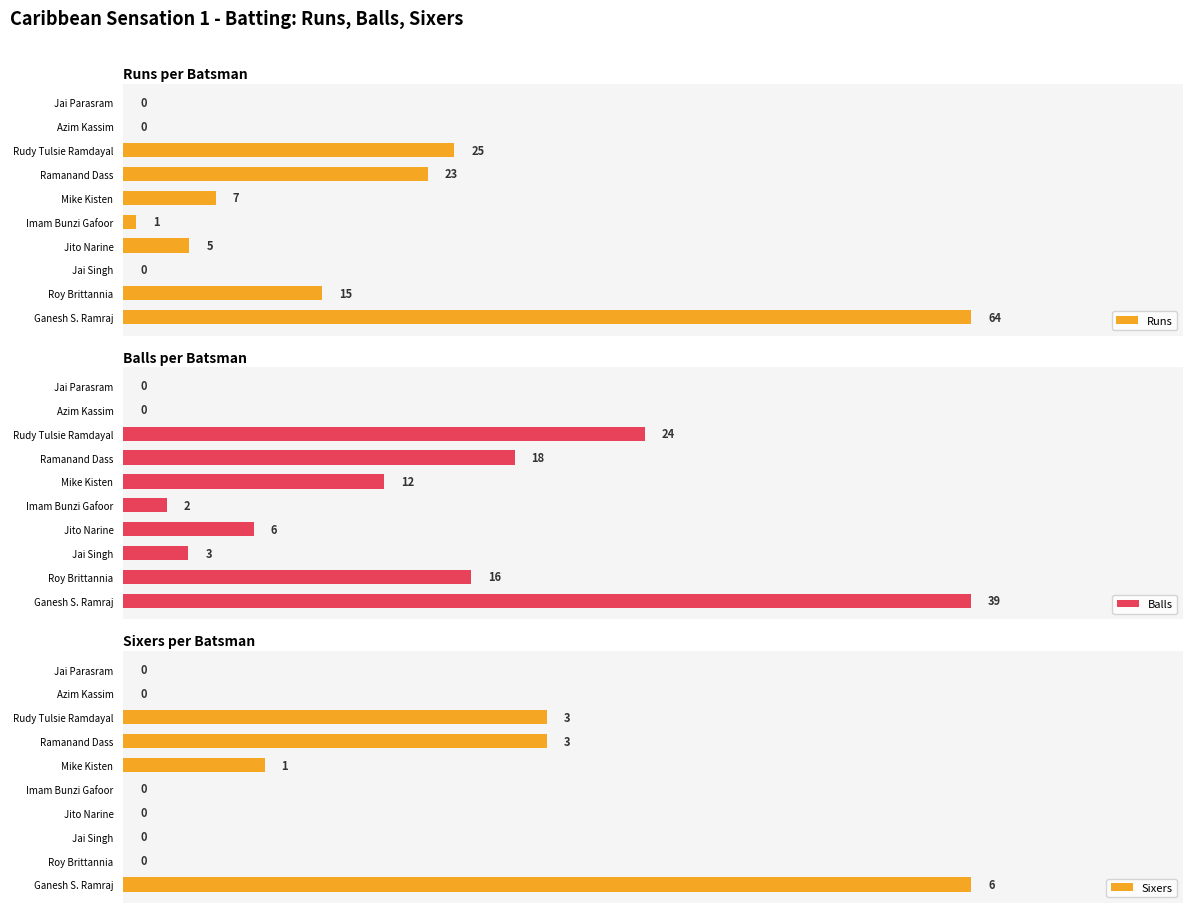

How many bars are there in total?

30